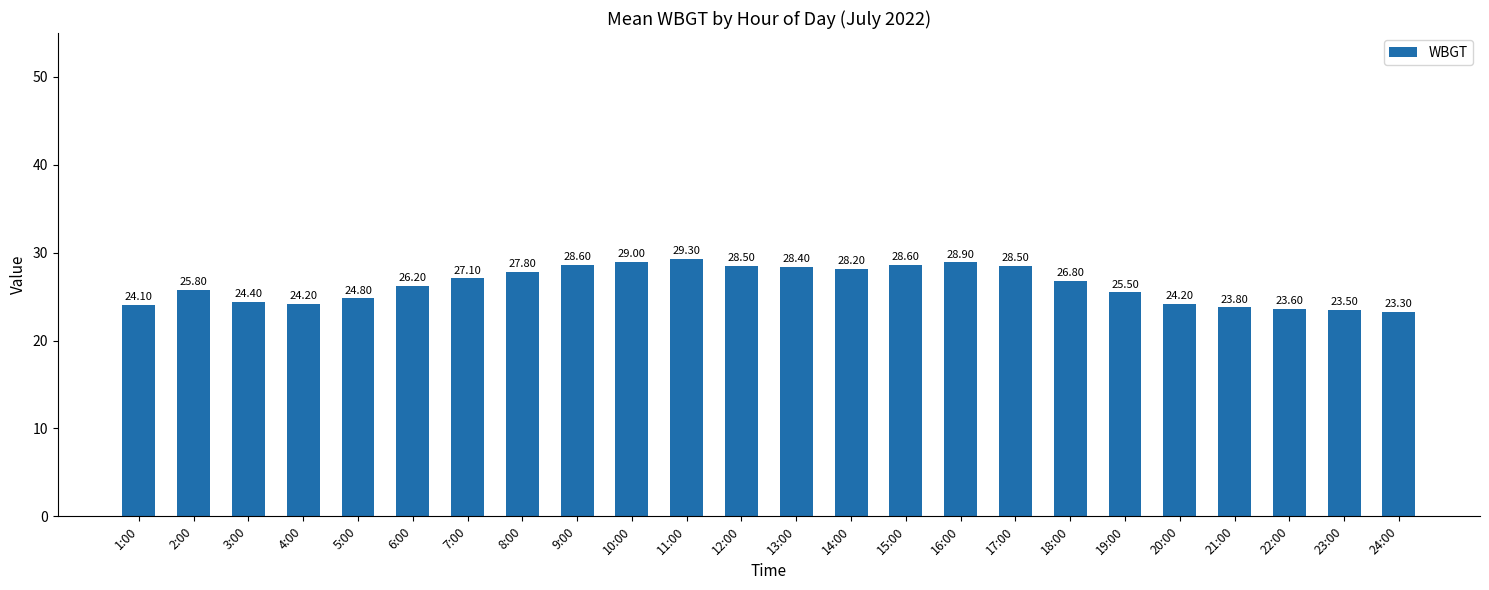

What is the difference between the maximum and minimum values?

6.0